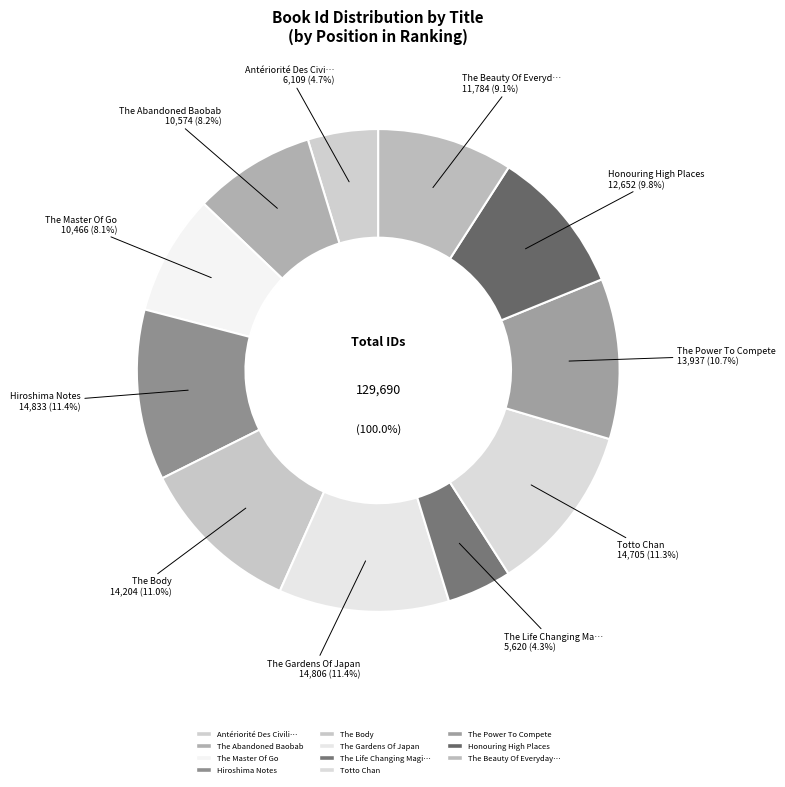

What is the largest slice in the pie chart?

Hiroshima Notes